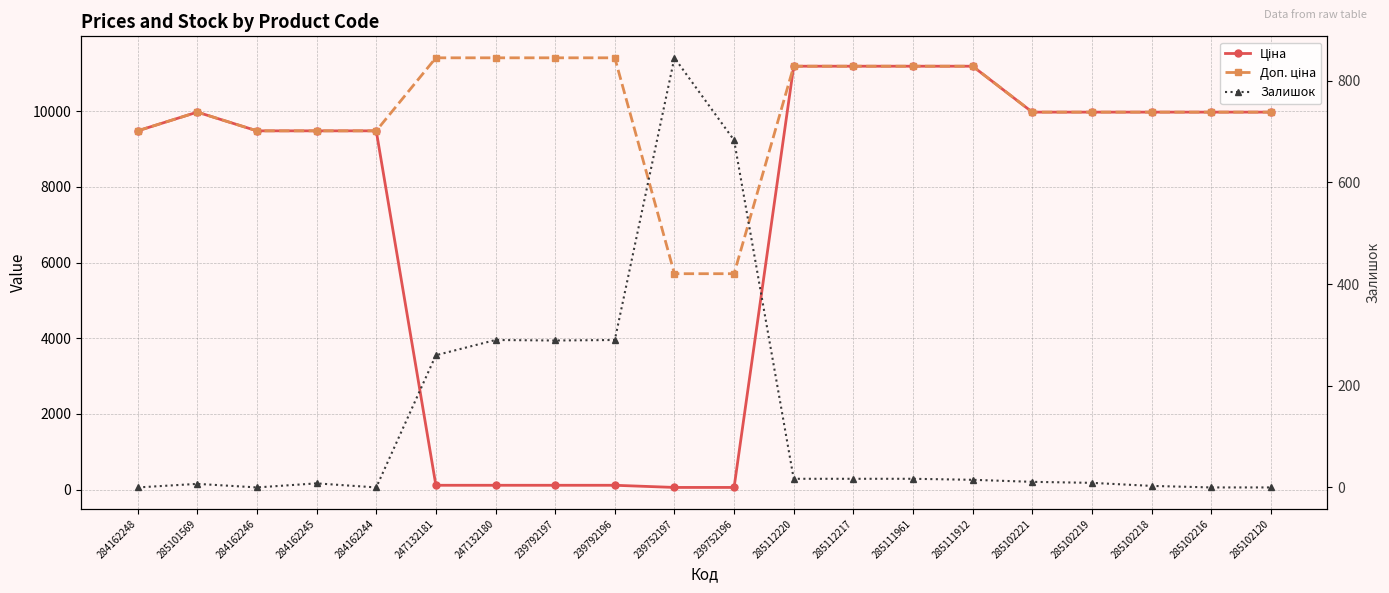

How many distinct data groups are displayed?

3